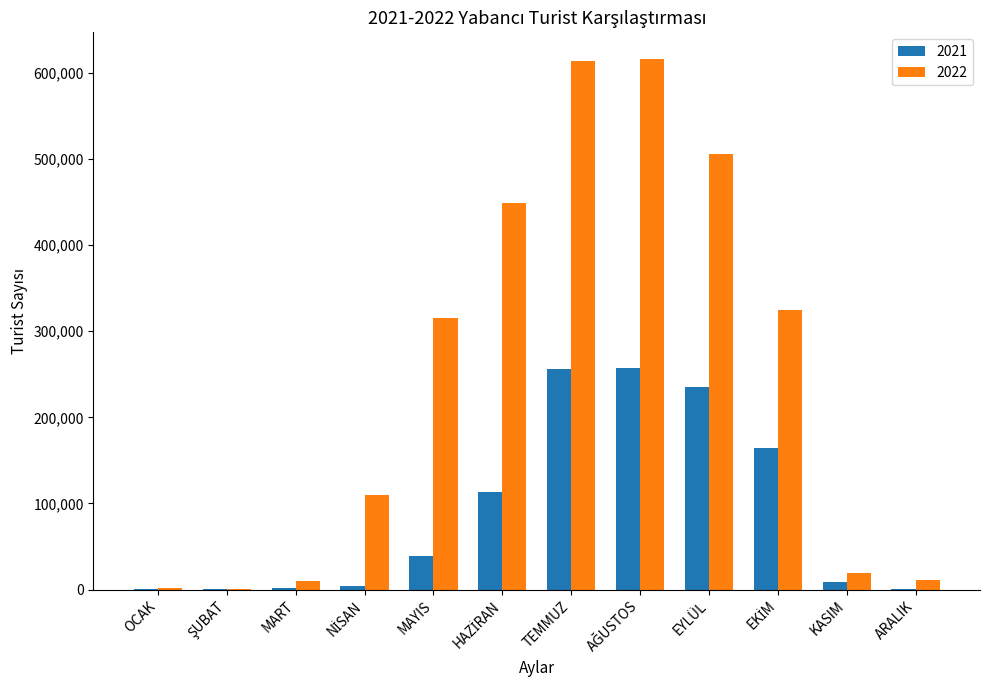

Which series has the largest total across all categories?

2022